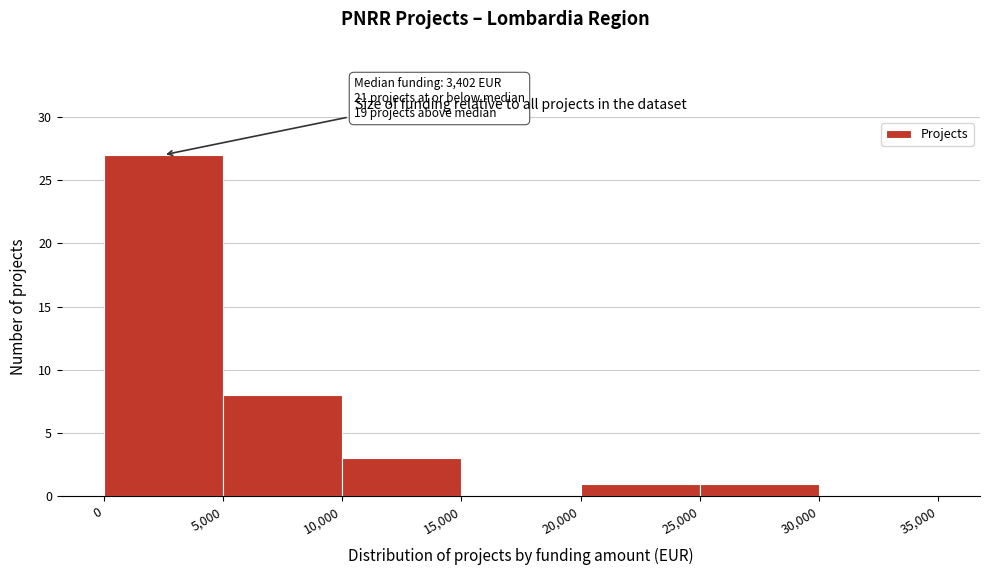

Over which range of the x-axis is the bar tallest?

0 to 5,000